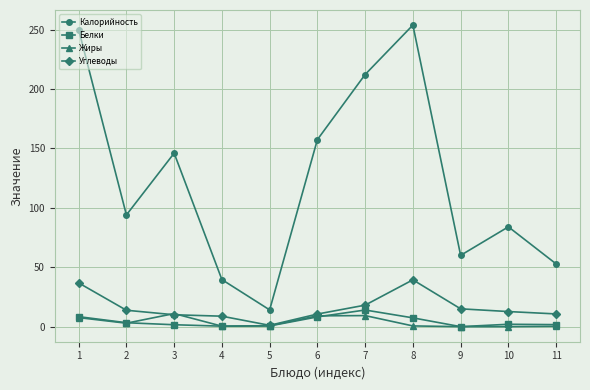

What is the value of the Белки point at the 1st from the left?

8.4